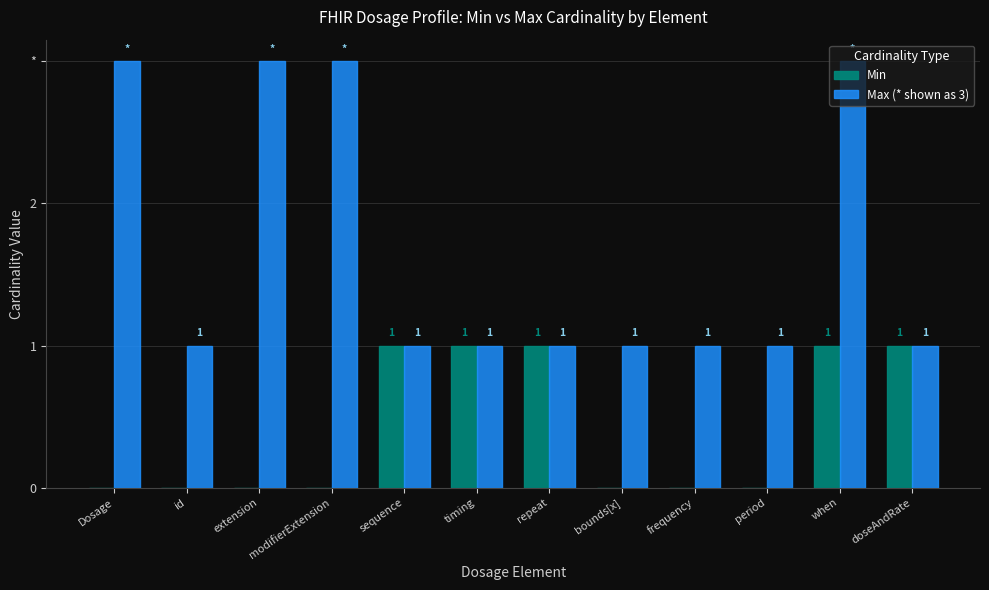

What is the total value across all series at frequency?

1